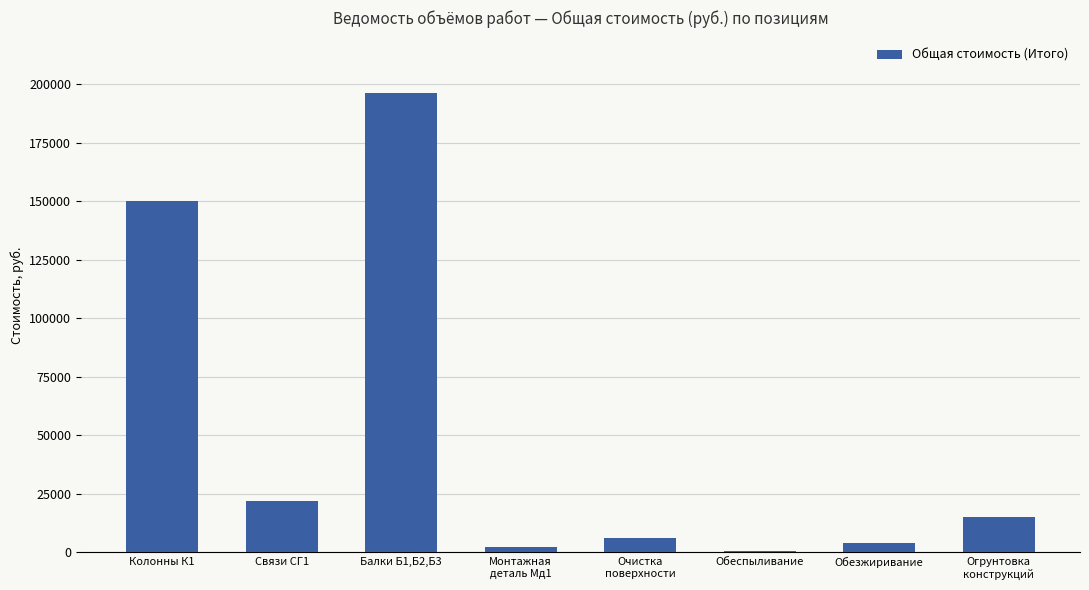

What is the approximate value at Обеспыливание?

751.2